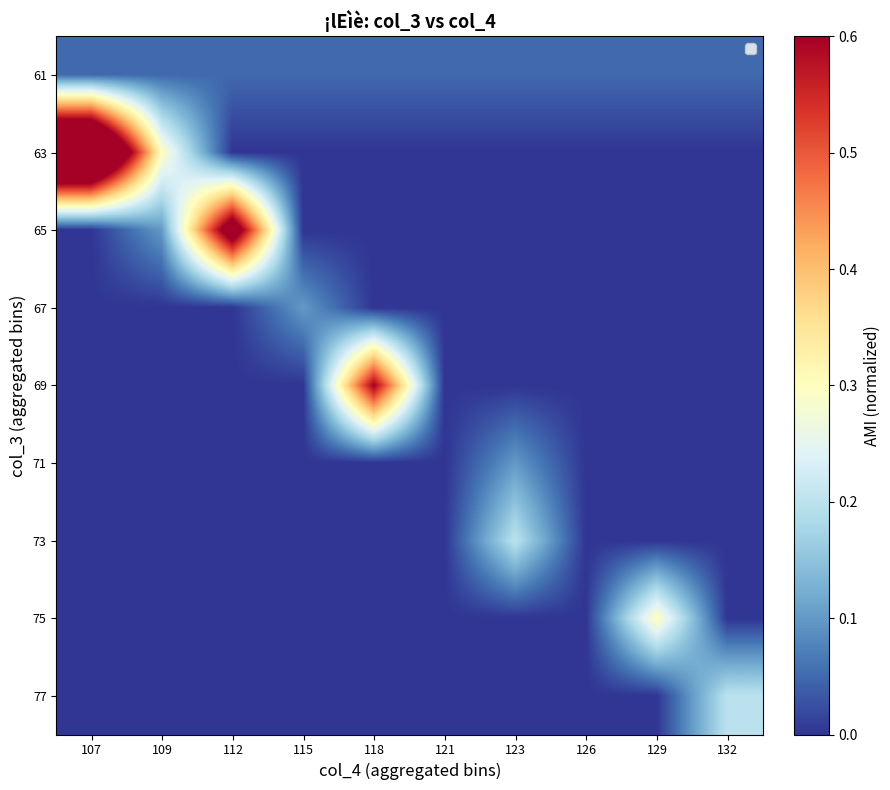

List the series in order of their peak value, lowest first.

61, 67, 71, 73, 77, 75, 69, 65, 63